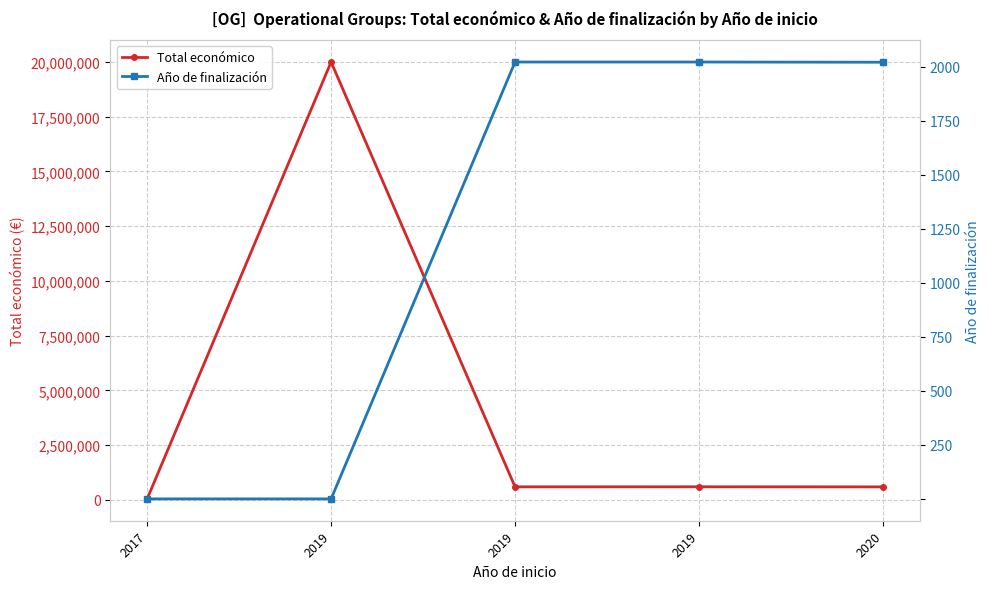

What are all the series names shown in the legend?

Total económico, Año de finalización